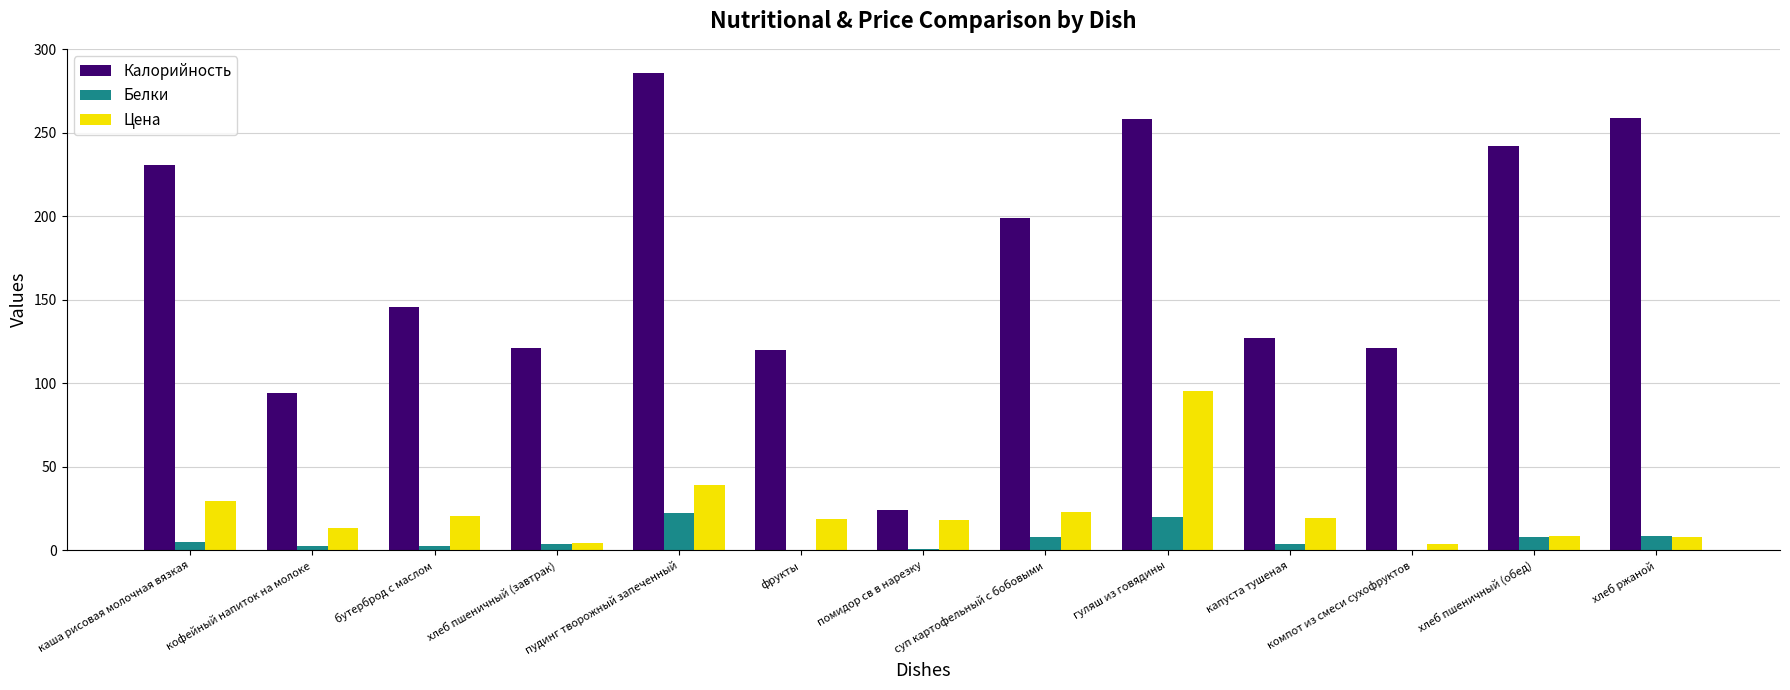

What is the highest value of the Калорийность series?

286.0